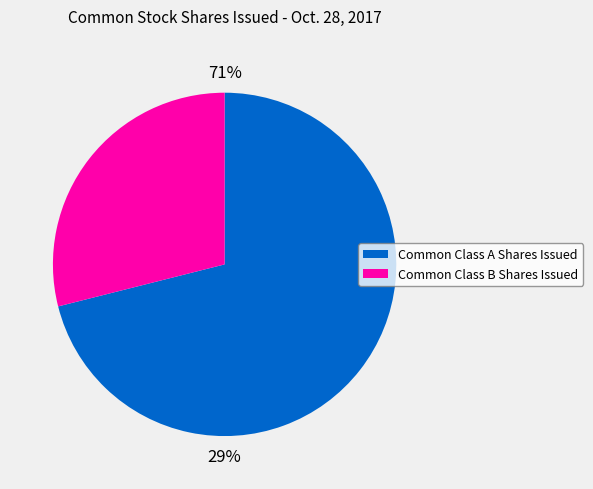

Approximately how many times larger is the value at Common Class B Shares Issued compared to Common Class A Shares Issued?

0.4